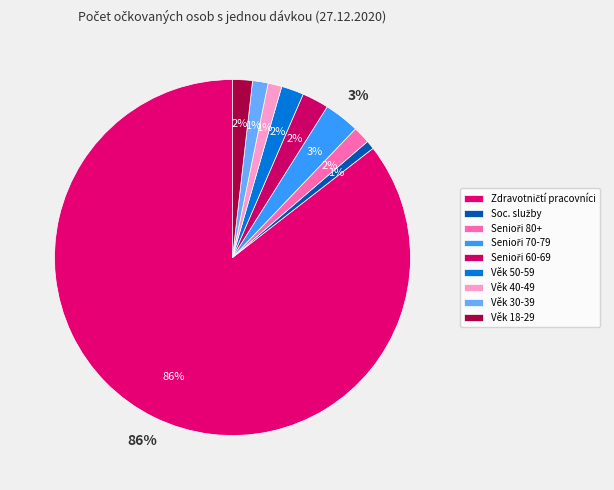

True or false: Věk 50-59 let accounts for 2% of the total.

True